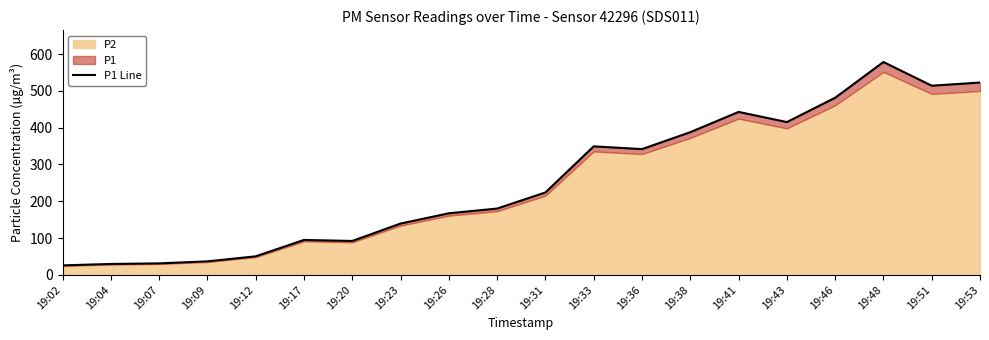

How many lines are shown in the chart?

1